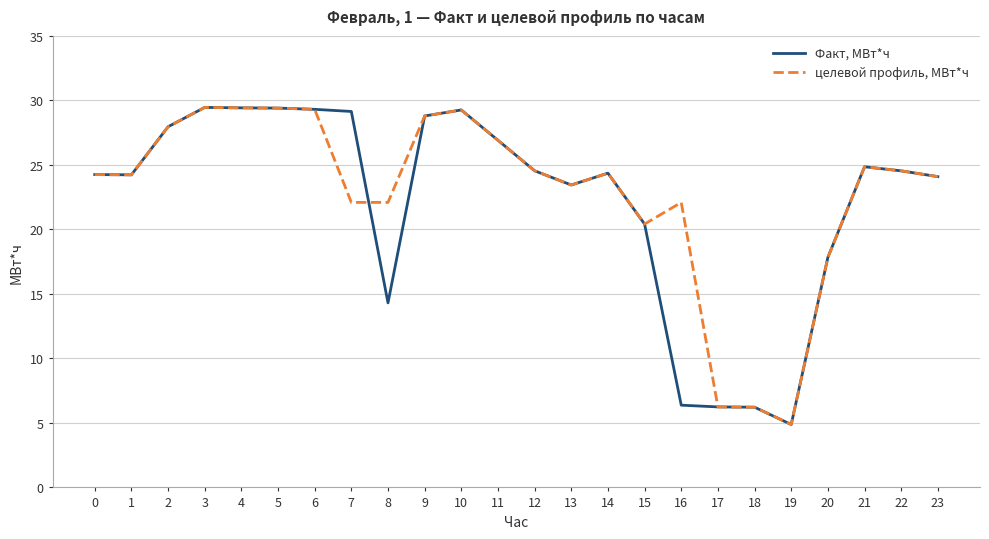

What is the sum of all целевой профиль, МВт*ч values?

546.7